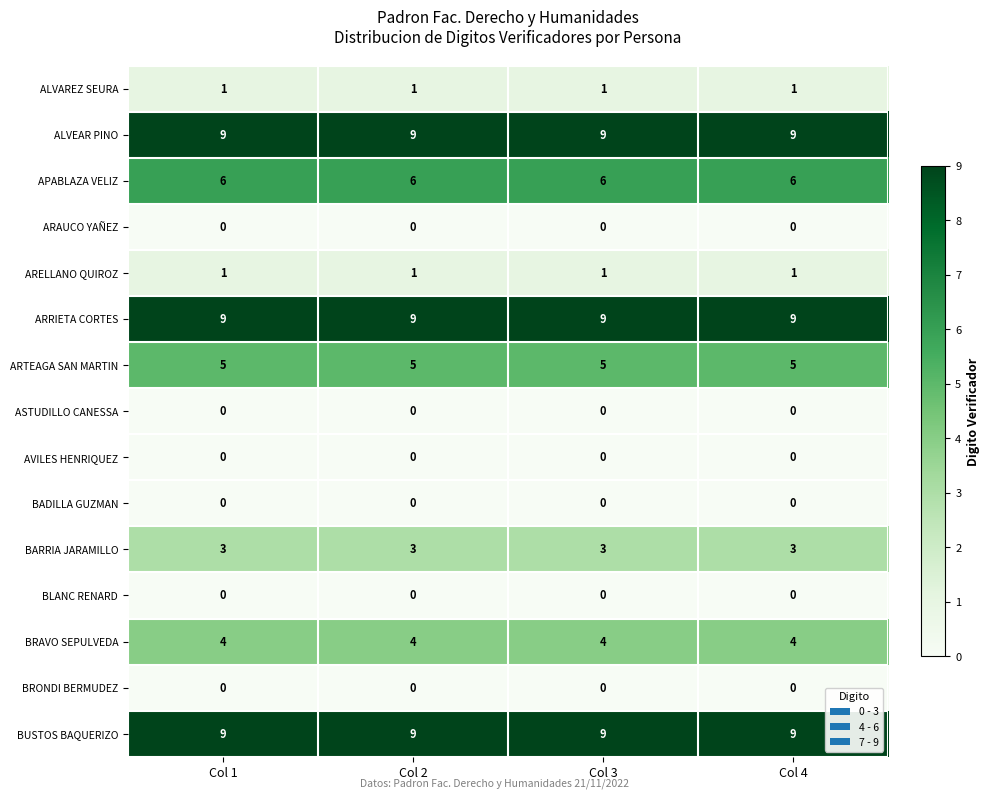

What is the sum of the APABLAZA VELIZ values at Col 2 and Col 1?

12